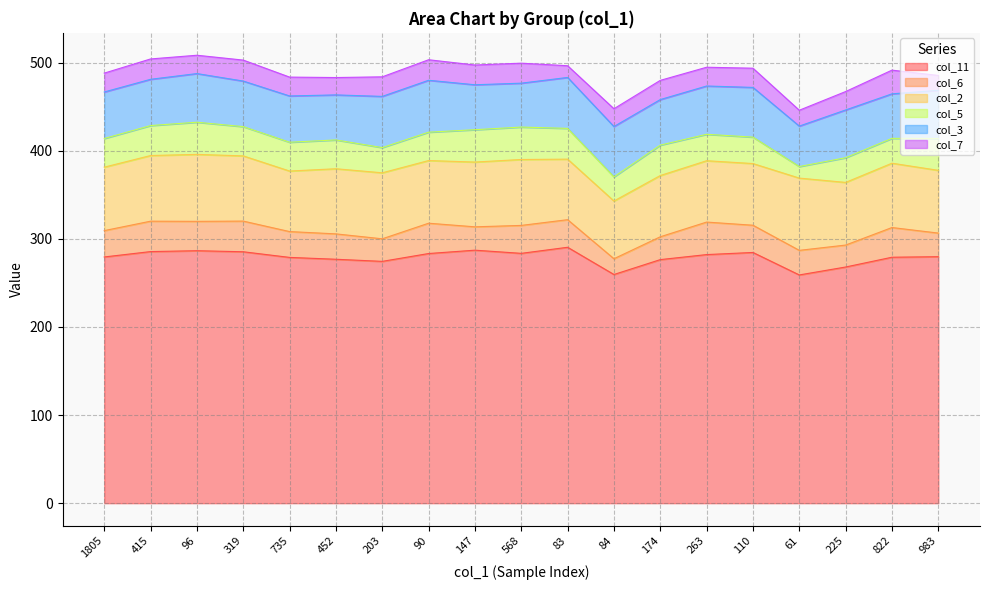

How many lines are shown in the chart?

6